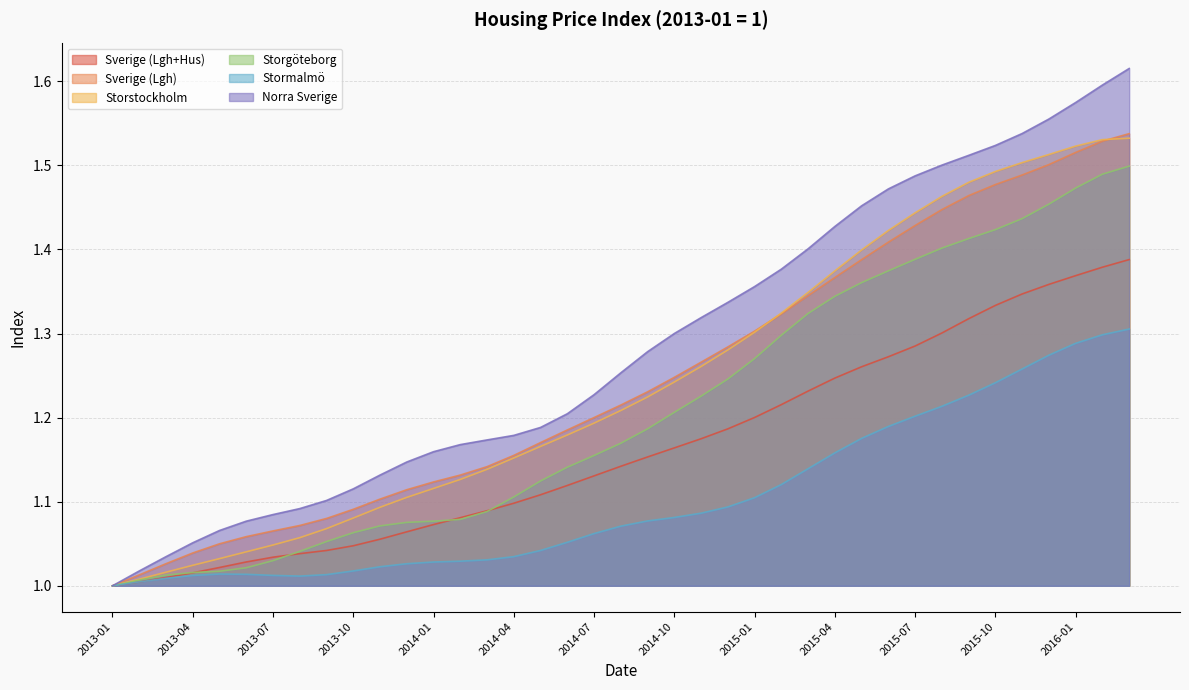

How many values in the Stormalmö series exceed 1?

38